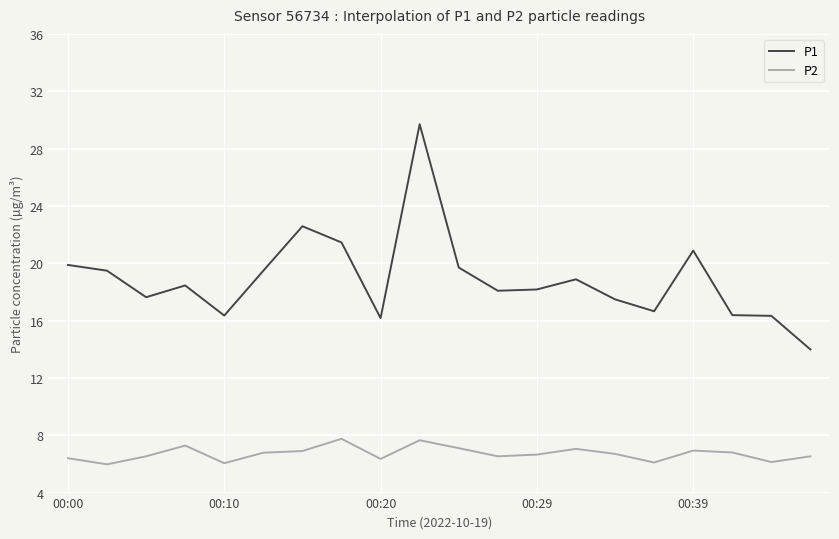

Does the chart display data point markers on the line(s)?

No